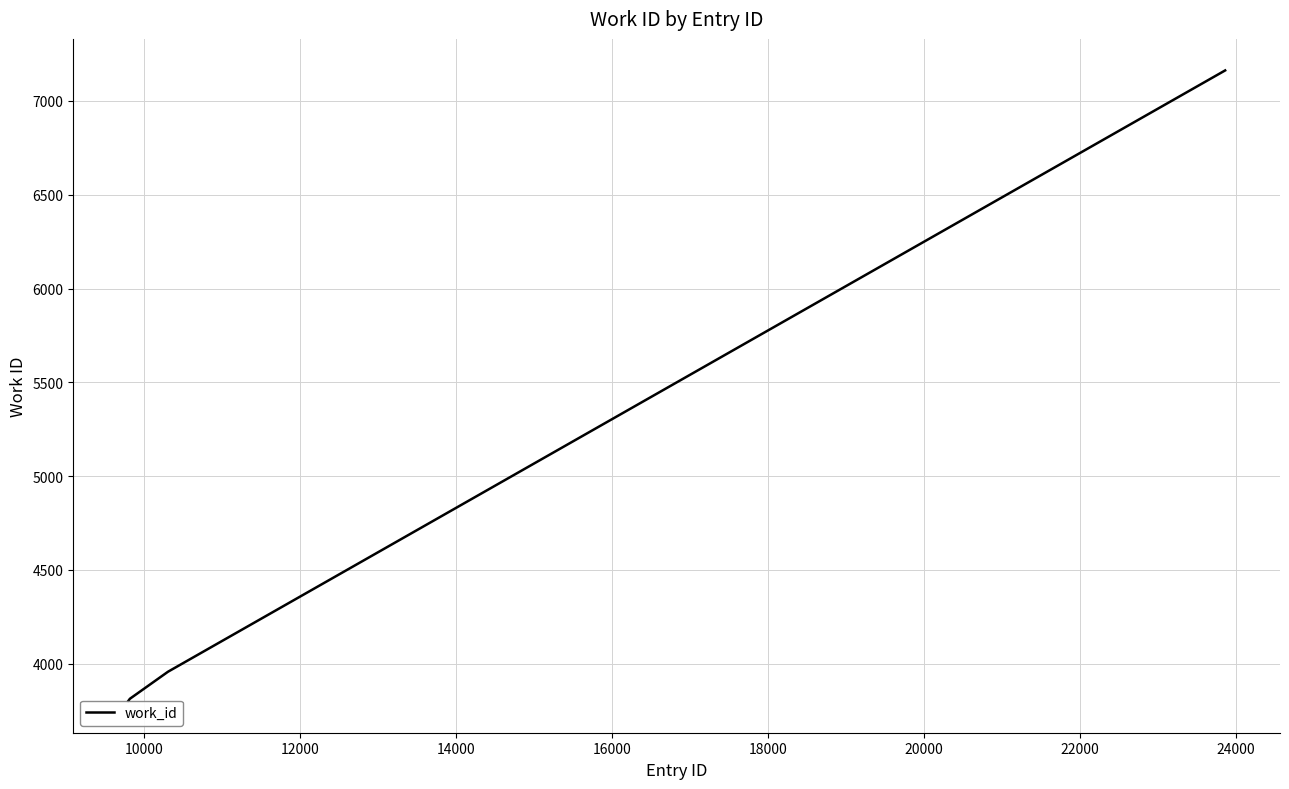

How many values are below 3957?

2